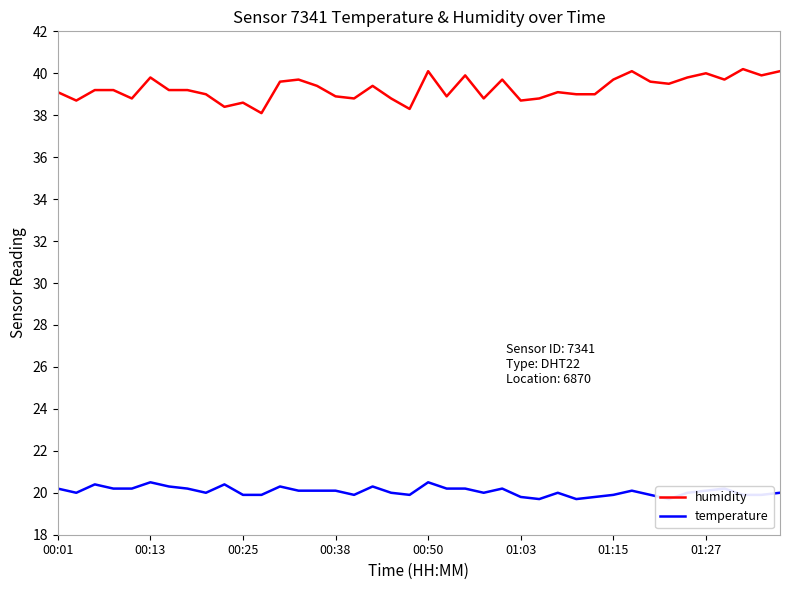

True or false: humidity and temperature cross at least once.

False